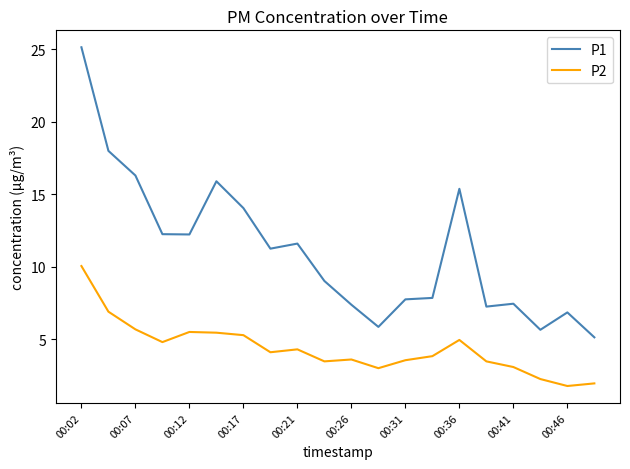

Which series has the largest total across all categories?

P1